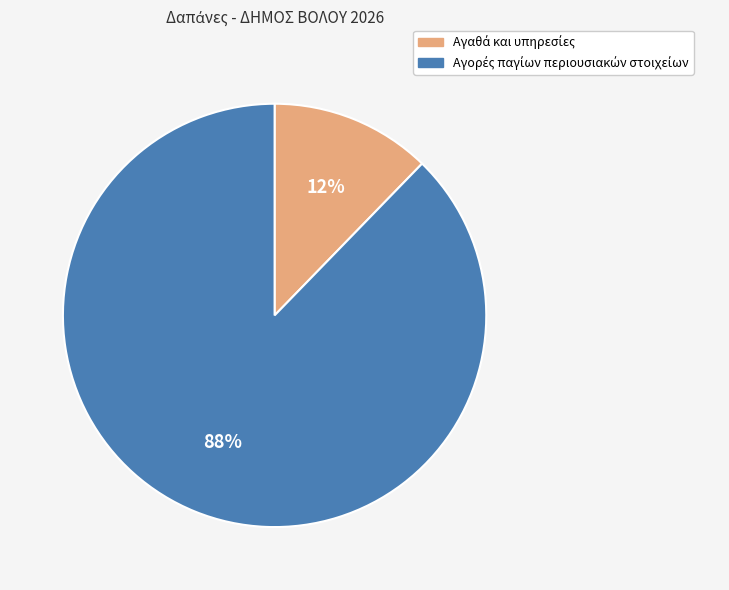

Which slice represents more than half of the pie?

Αγορές παγίων περιουσιακών στοιχείων